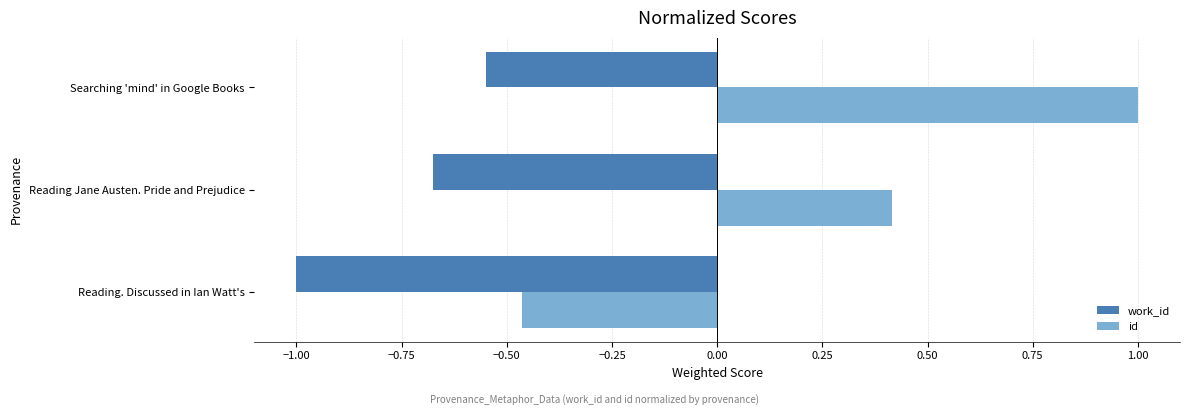

What is the difference between the maximum and minimum values in the id series?

1.5